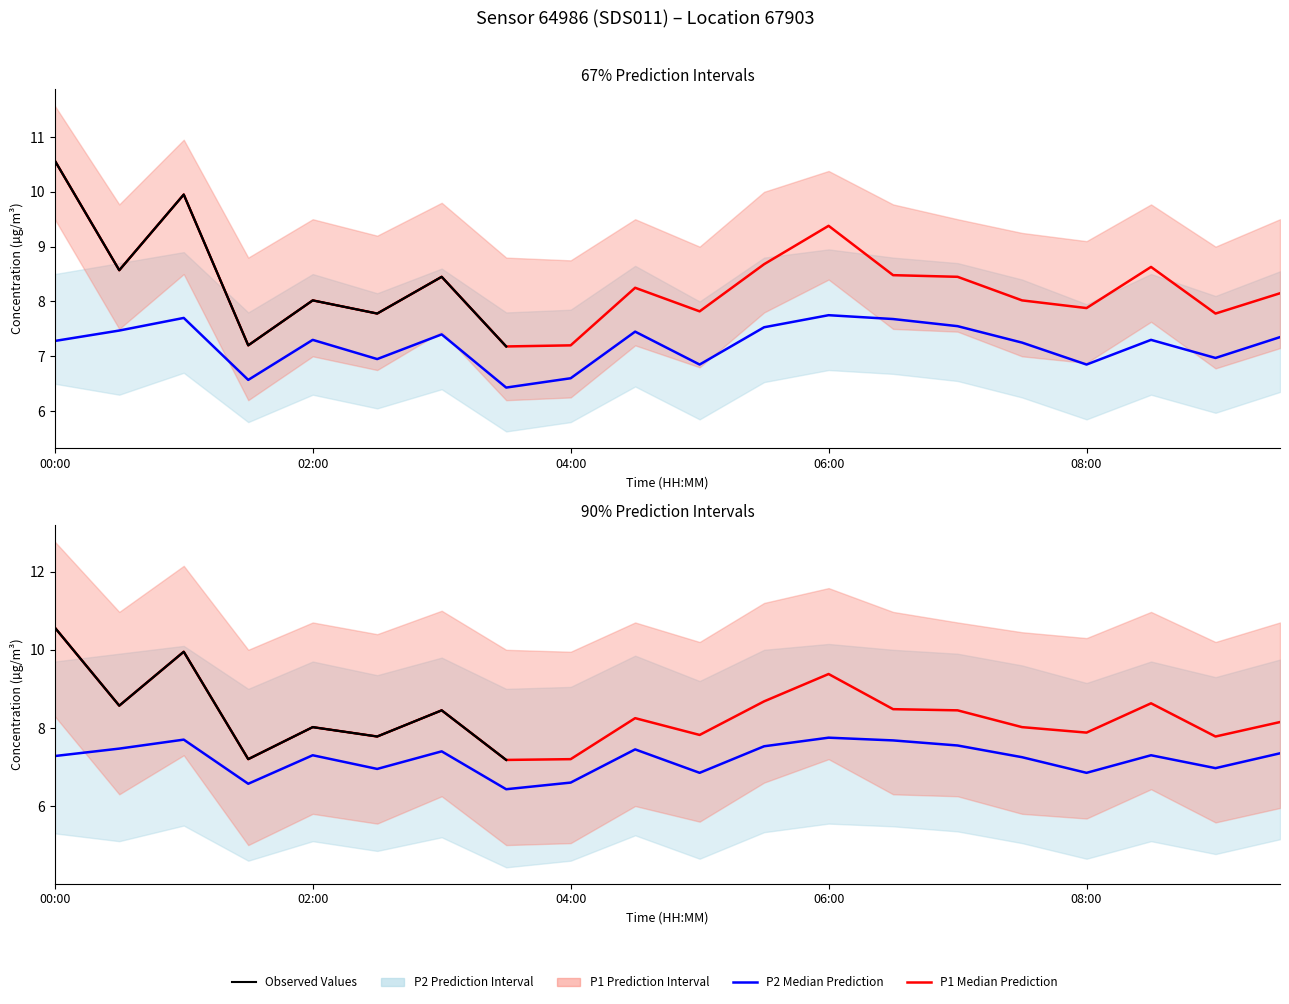

How many interior local valleys does the P2 series have?

6